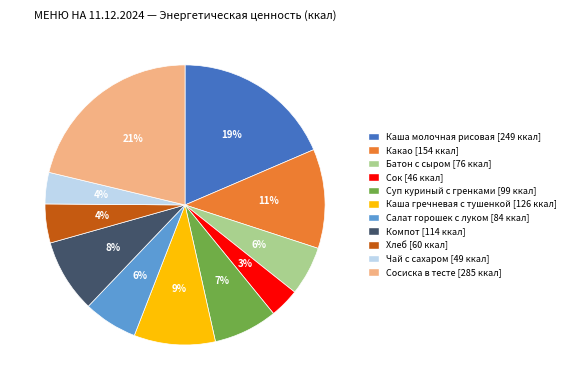

Is it true that Компот is 3% of the pie?

False